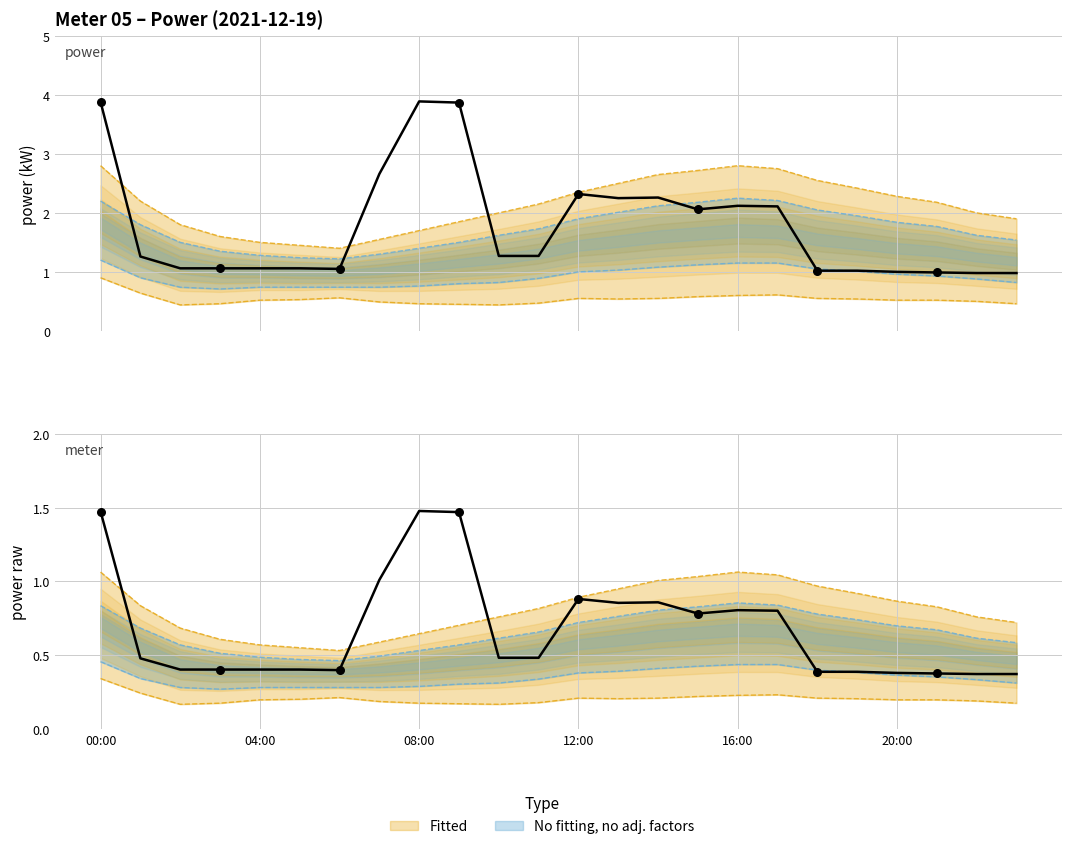

At how many categories does at least one series exceed 2?

13